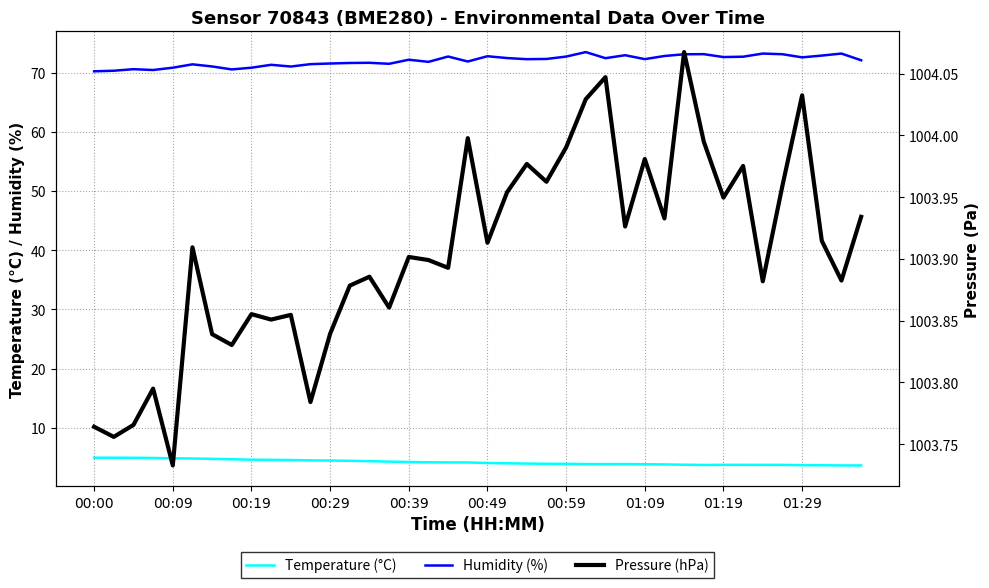

Rank the series at 26 from highest to lowest value.

pressure_kPa, humidity, temperature